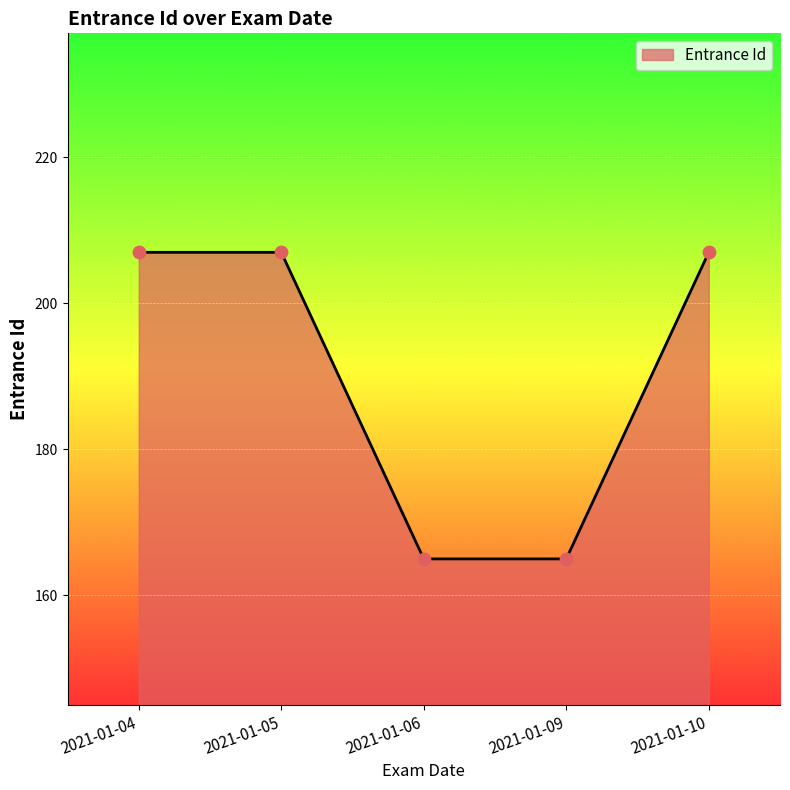

What is the change in value from 2021-01-04 to 2021-01-06?

-42